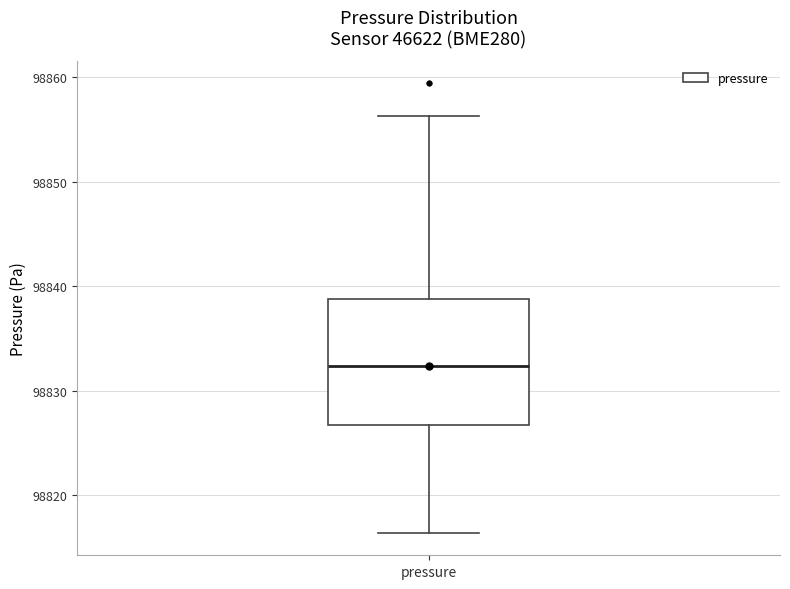

Transcribe this box plot: give where the median line is, the range the box spans, and where the two whiskers end, as read against the y-axis. The values are not printed on the chart, so give them approximately, as read against the axis.

median 98832, box 98827 to 98839, whiskers 98816 to 98856